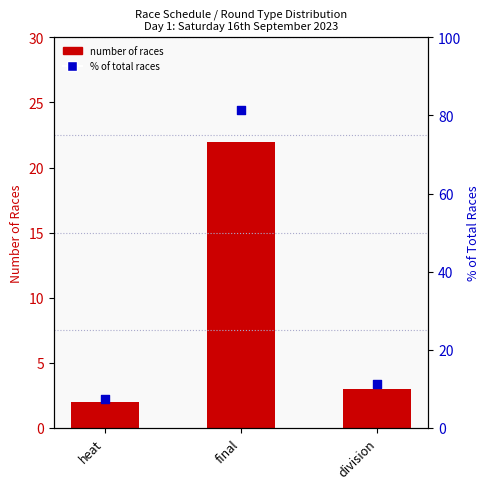

At how many categories does at least one series exceed 22?

1